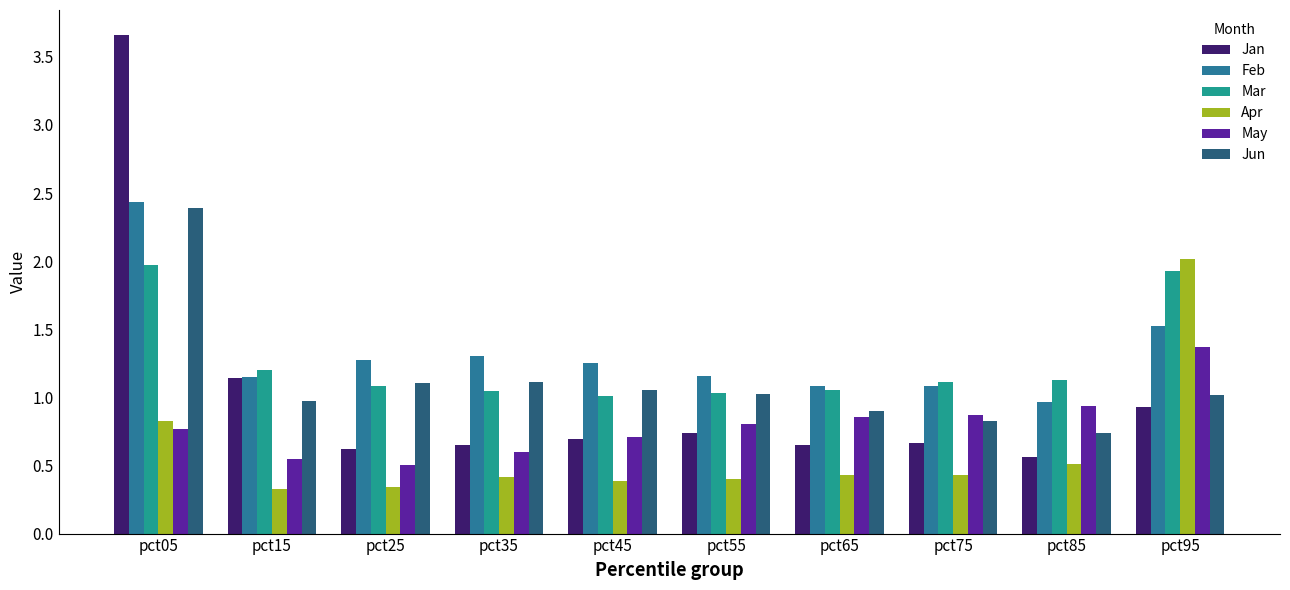

At which label does Feb reach its peak?

pct05